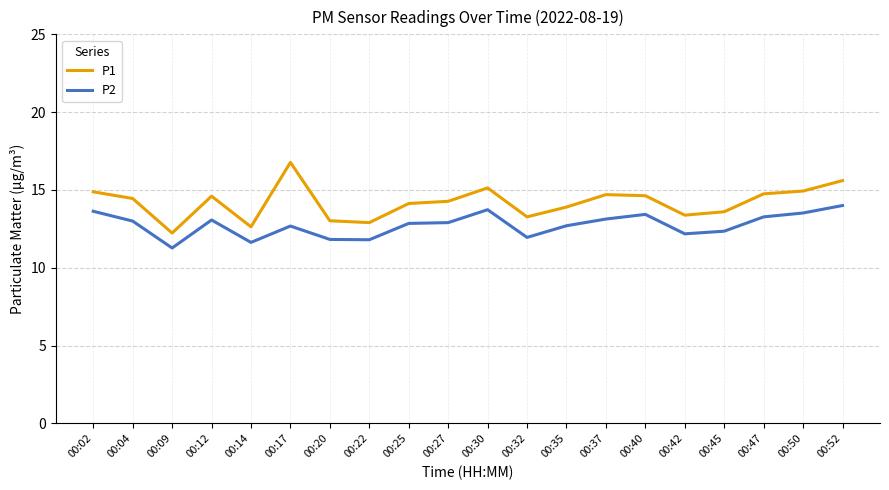

What is the difference between the maximum and minimum values in the P1 series?

4.5